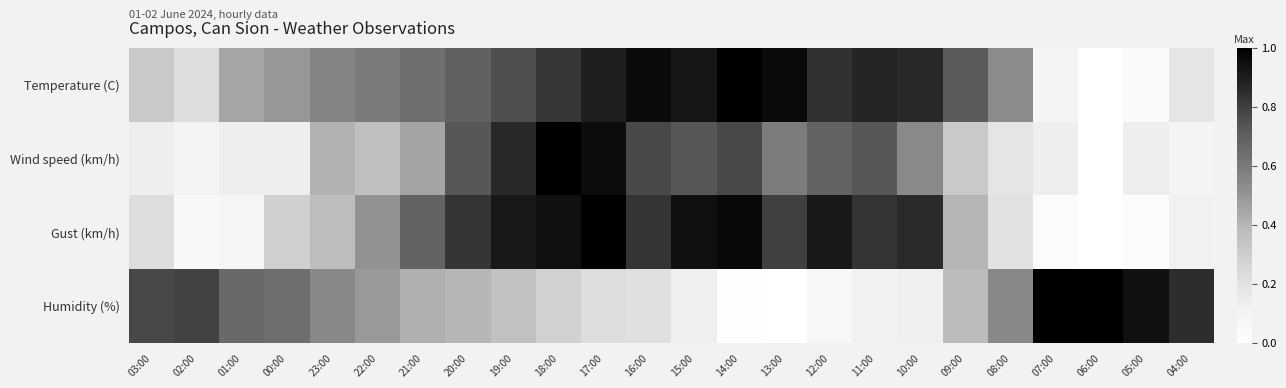

Rank the series at 06:00 from lowest to highest value.

Temperature (C), Wind speed (km/h), Gust (km/h), Humidity (%)